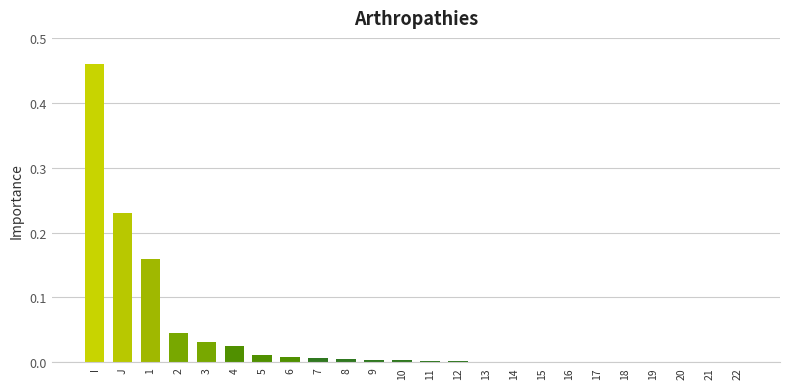

The value at J is 0.1. True or false?

False